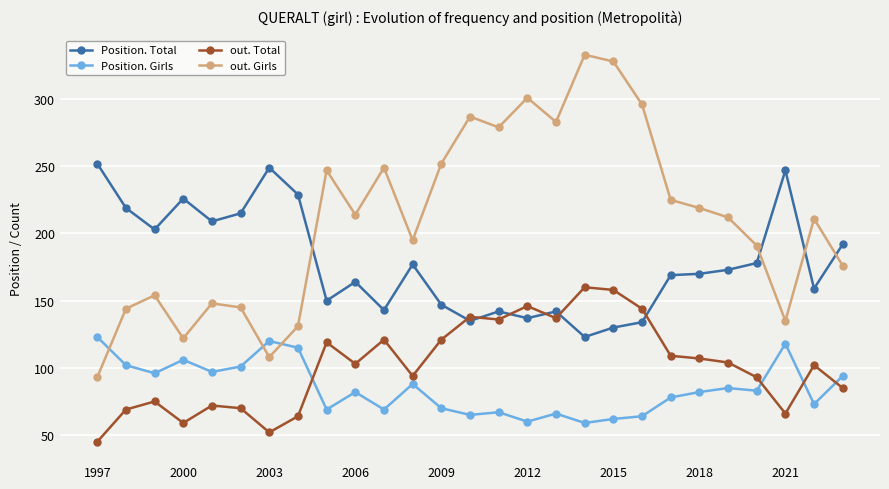

What is the value of the out. Total point at the 12th from the left?

94